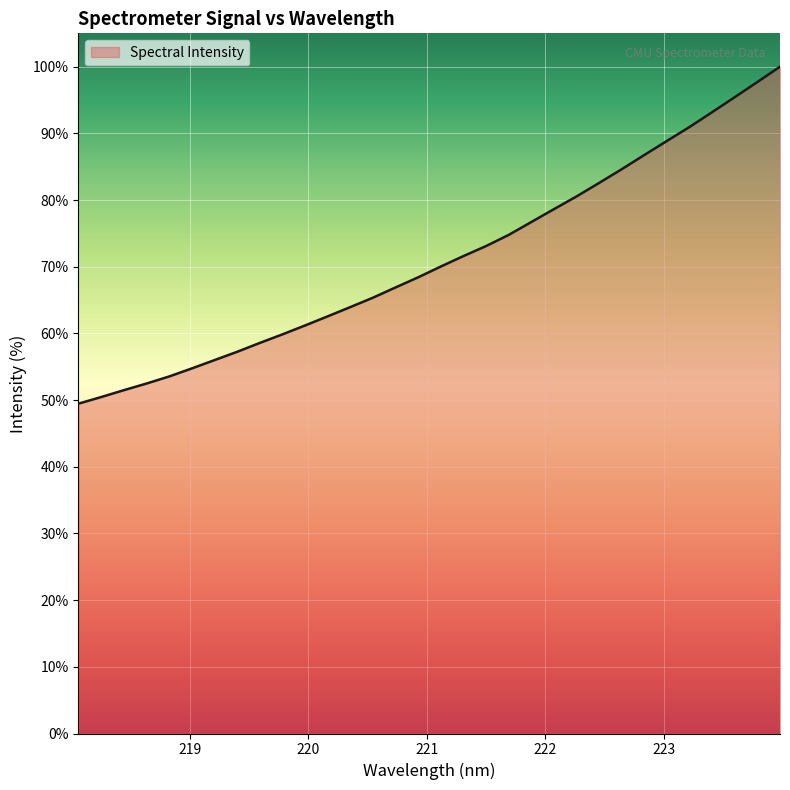

What is the difference between the maximum and minimum values?

50.5